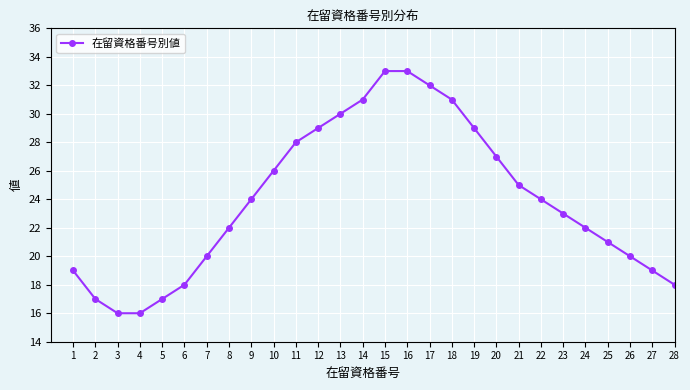

What is the change in value from 9 to 20?

+3